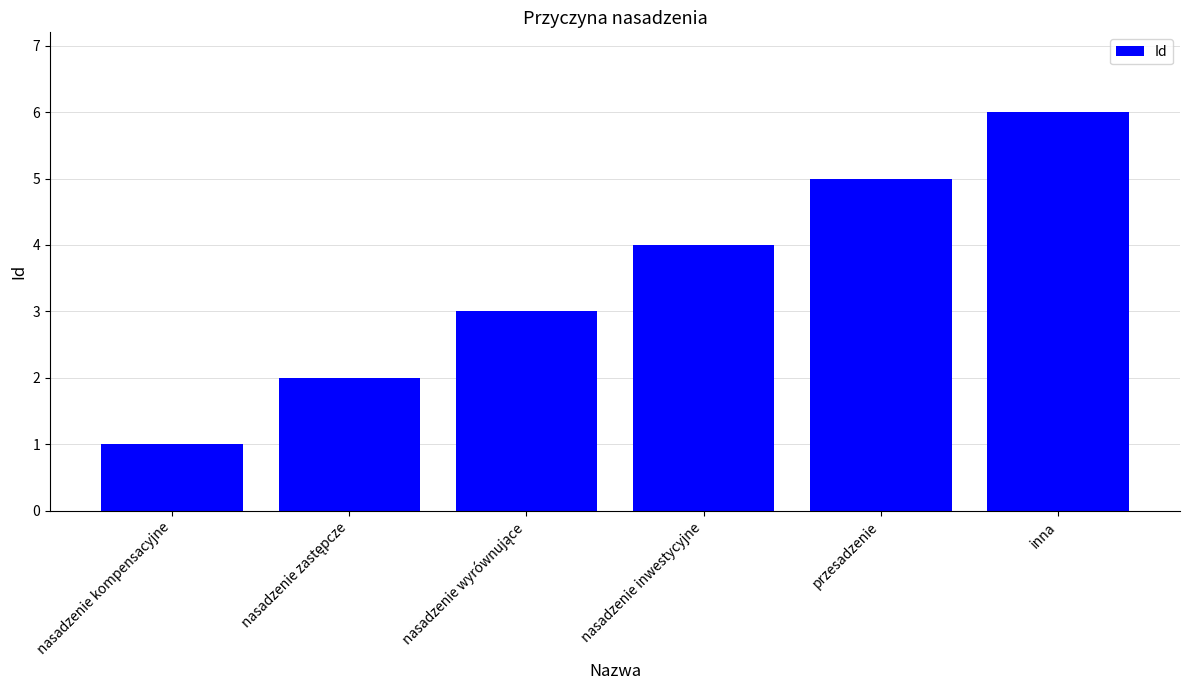

What is the label of the 1st bar from the right?

inna